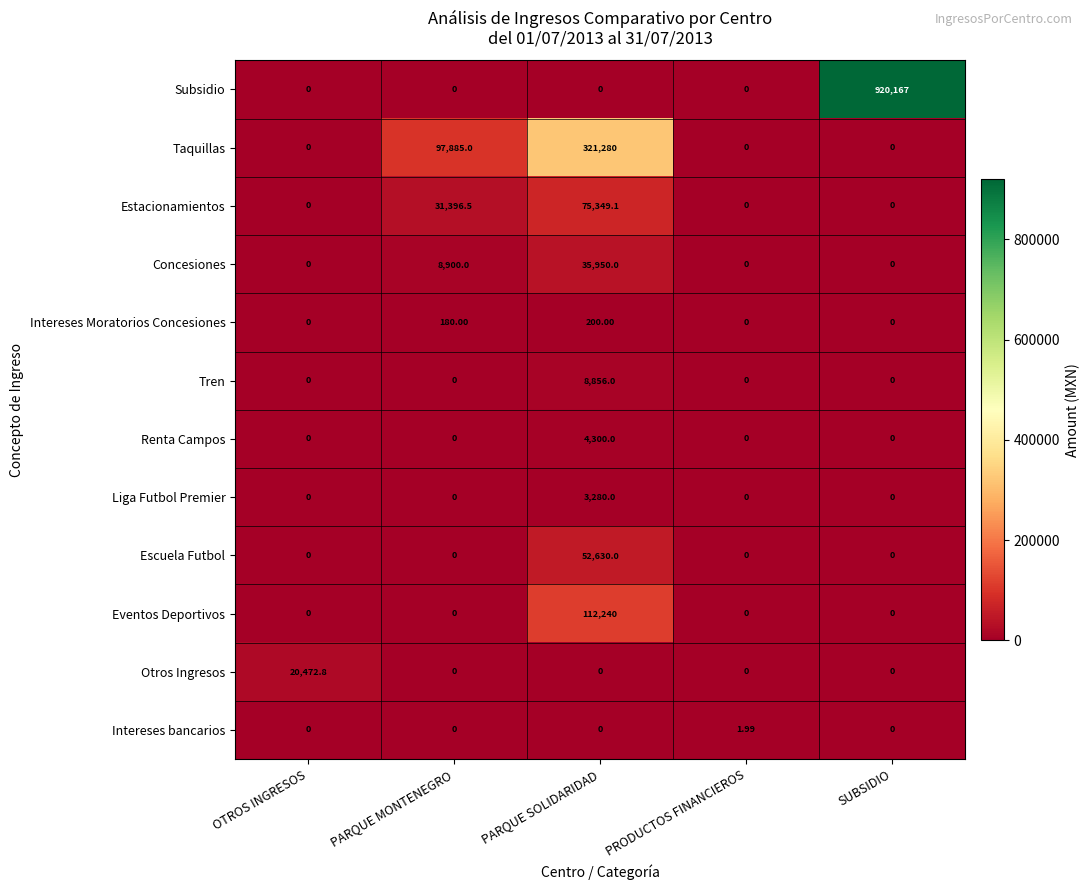

Which series changed the most between OTROS INGRESOS and SUBSIDIO?

Subsidio